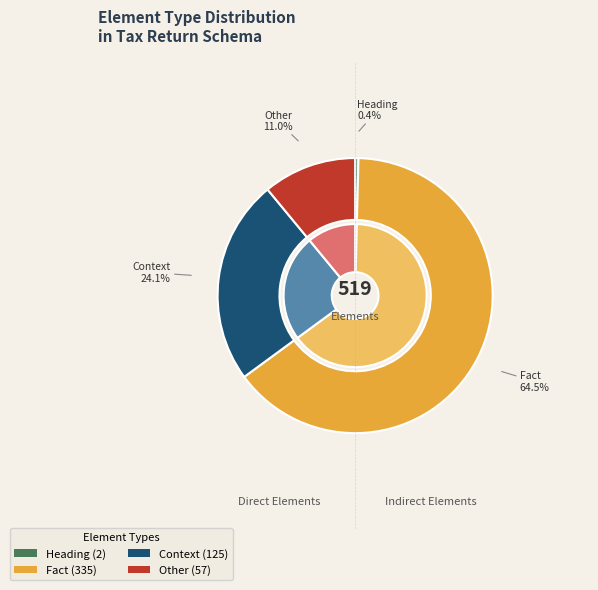

To the nearest percent, what is the difference between the largest and smallest slice percentages?

64%